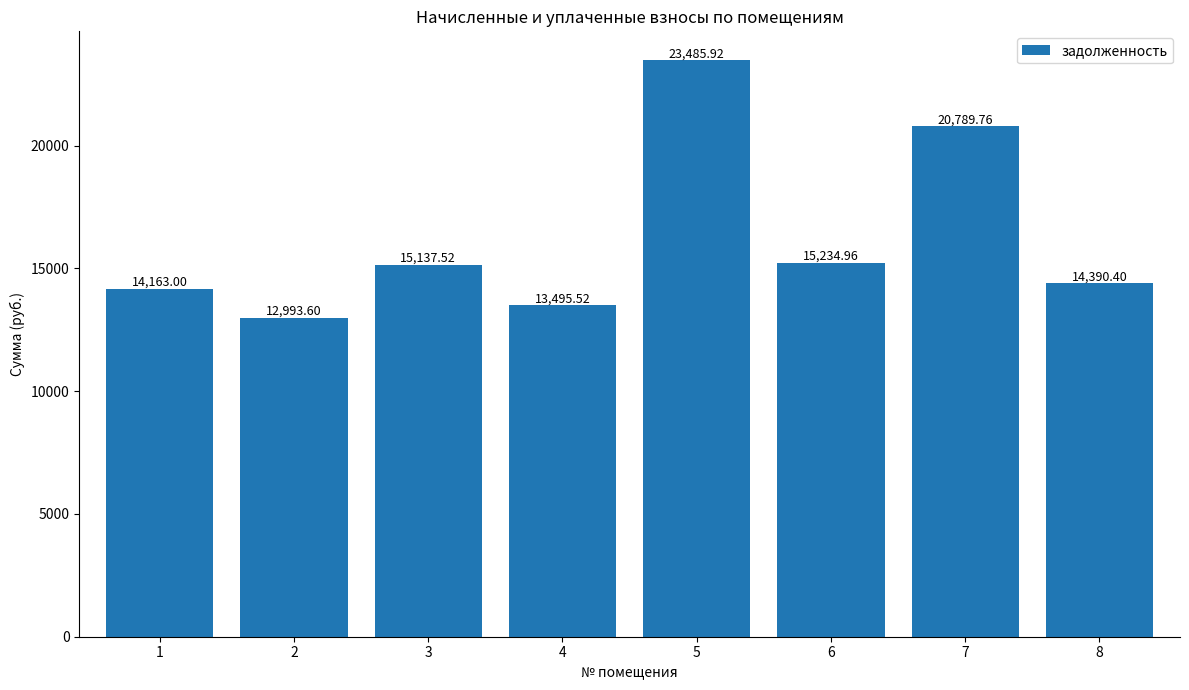

Rank the categories by value from lowest to highest.

2, 4, 1, 8, 3, 6, 7, 5